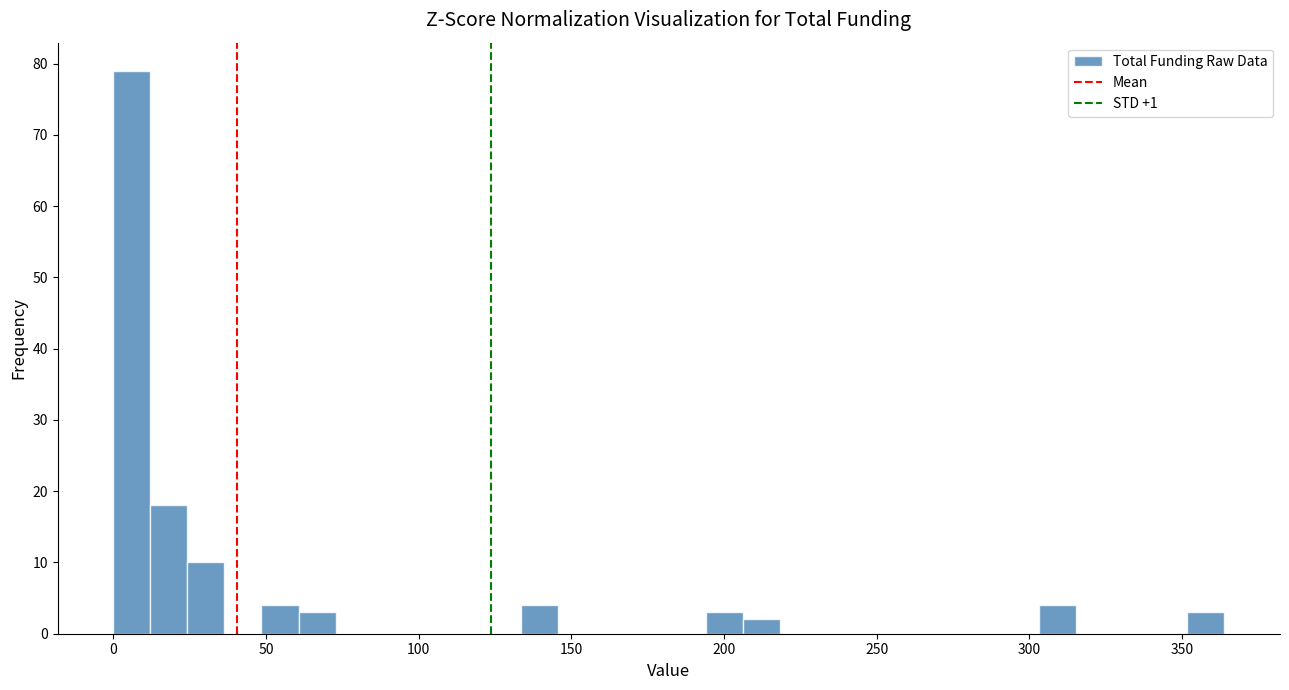

Around what value on the x-axis is the tallest bar? Give the approximate position of its centre, as read against the axis.

5